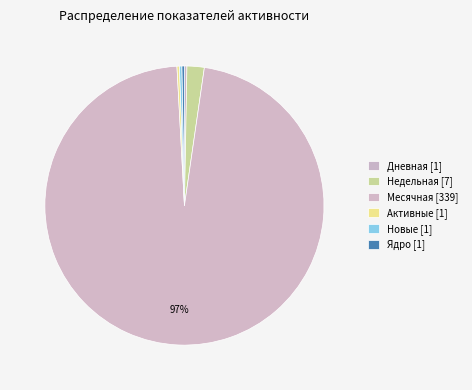

What is the smallest slice in the pie chart?

Дневная